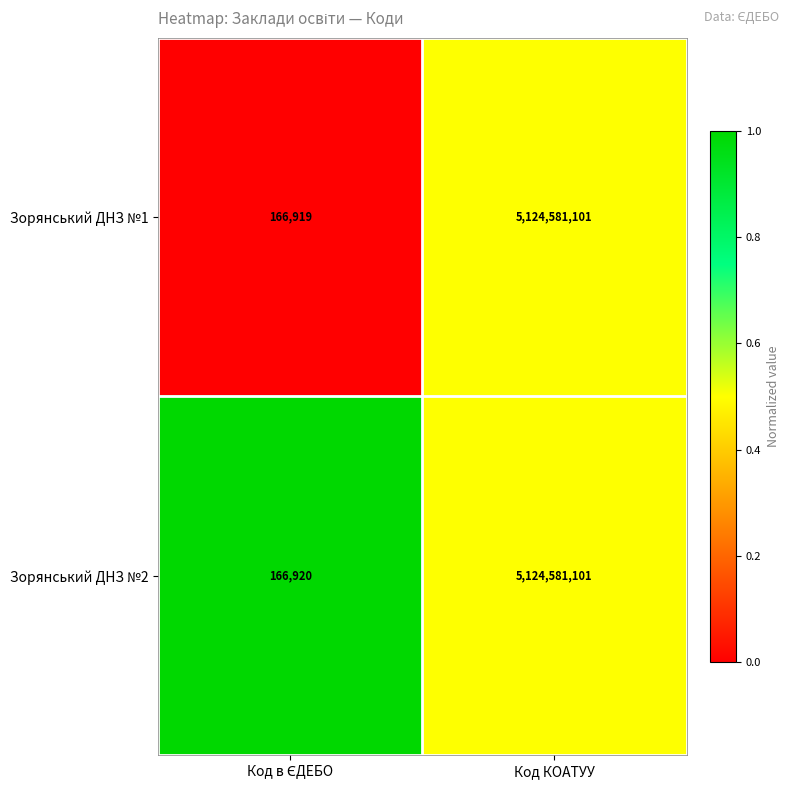

Which series has the largest range (max minus min)?

Зорянський ДНЗ №1